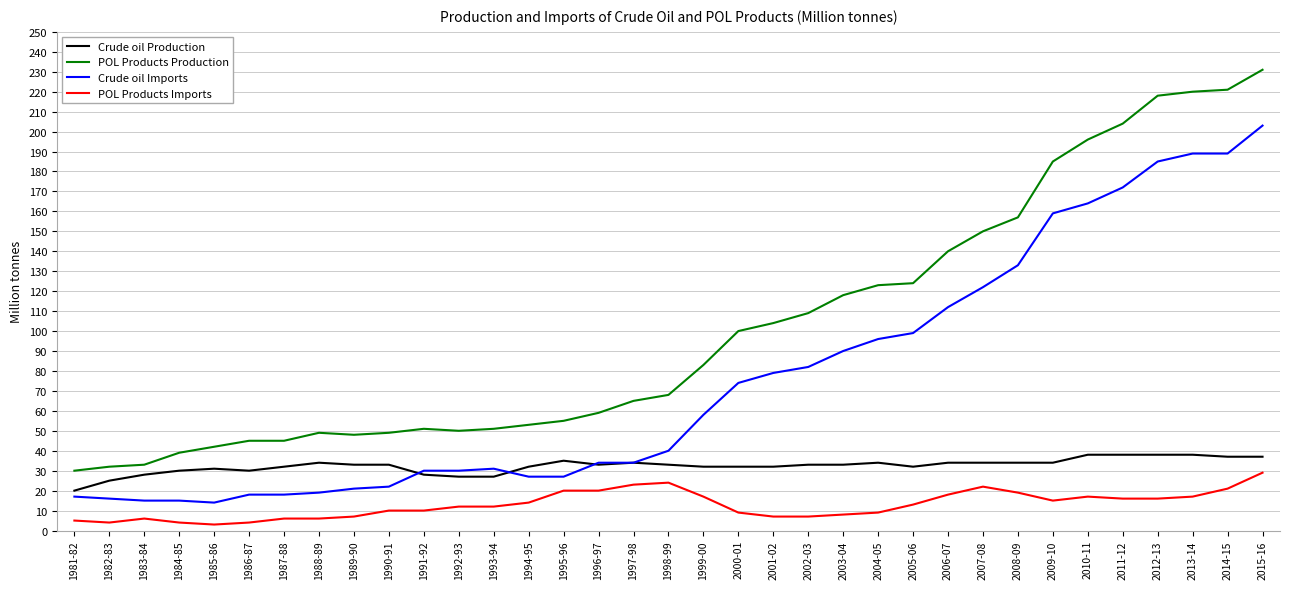

True or false: POL Products Imports and POL Products Production cross at least once.

False